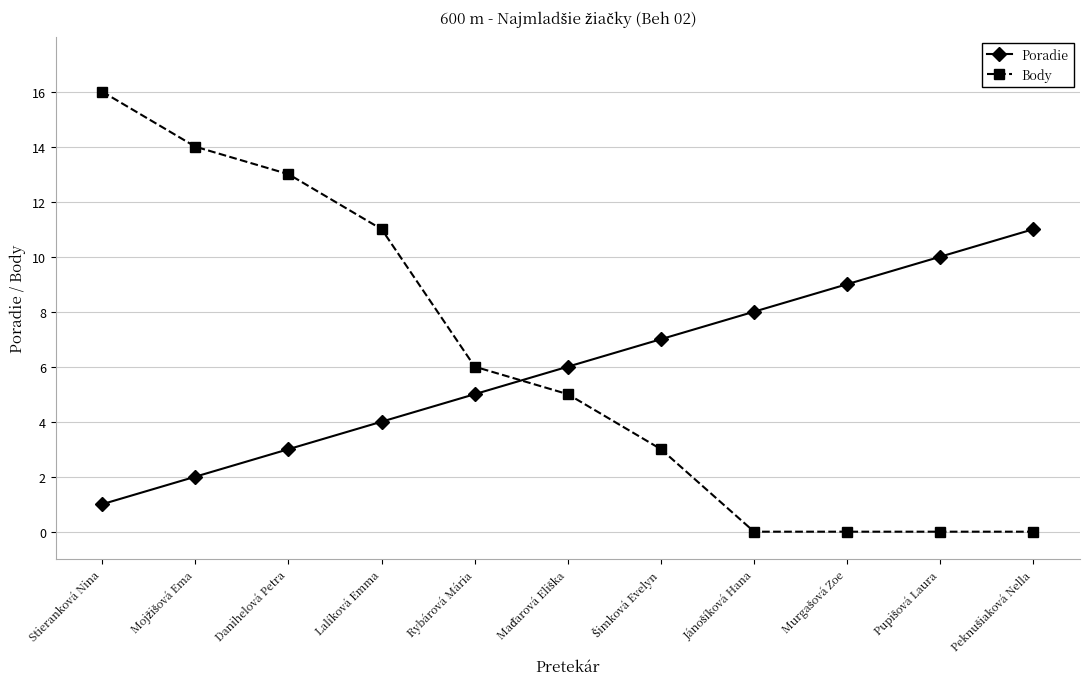

Which series has the widest spread of values?

Body